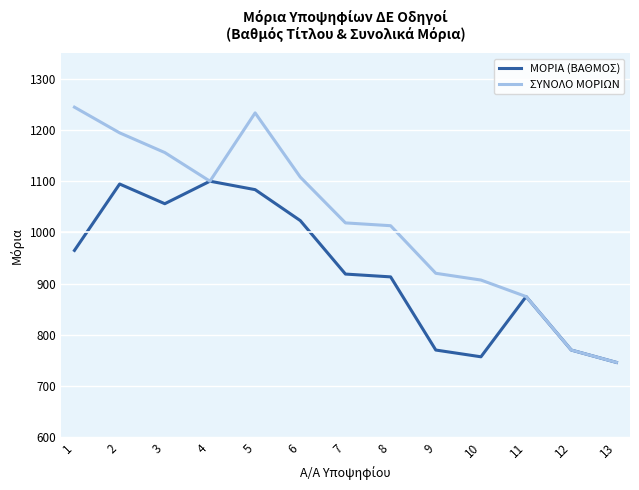

What is the difference between the highest and lowest values at 3?

100.0